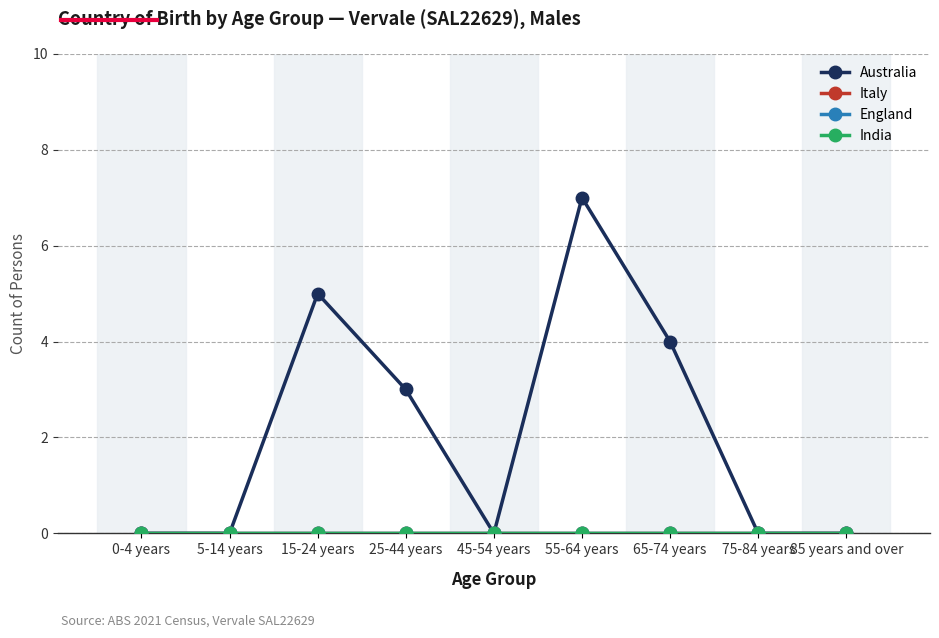

Does the chart have visible grid lines?

Yes